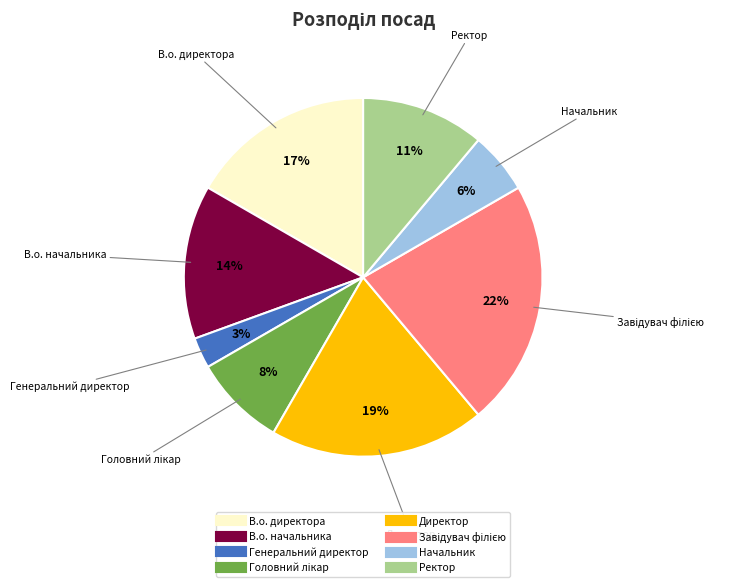

To the nearest percent, what is the average slice percentage?

12%